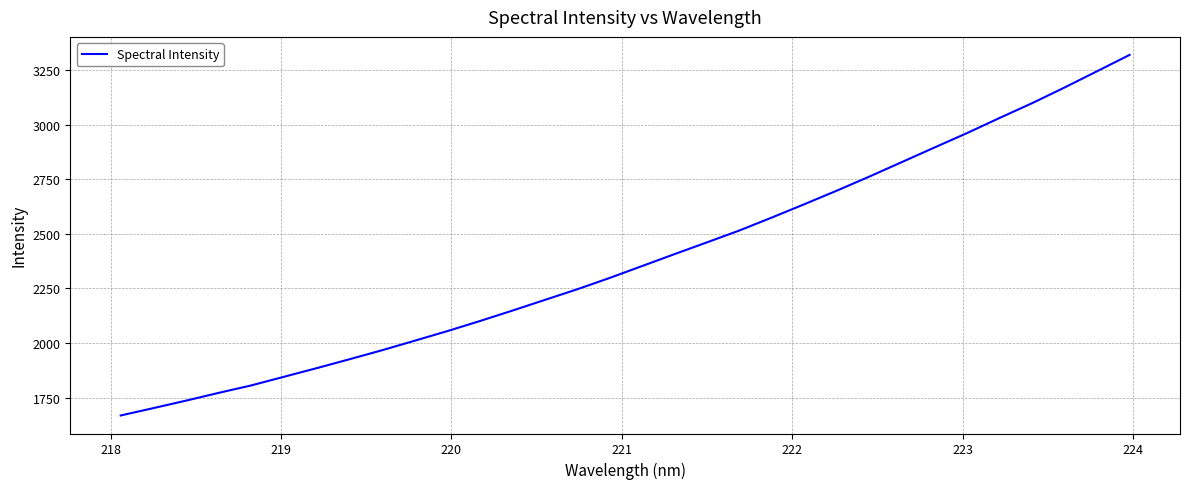

What is the difference between the second highest and minimum values?

1575.5